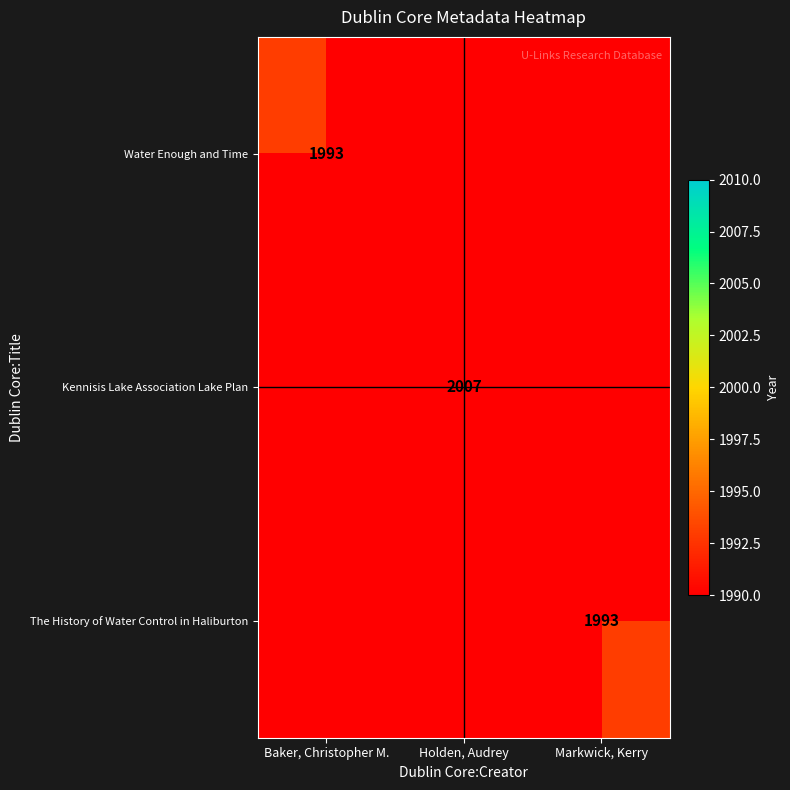

Which has a higher value, Markwick, Kerry or Holden, Audrey?

Markwick, Kerry